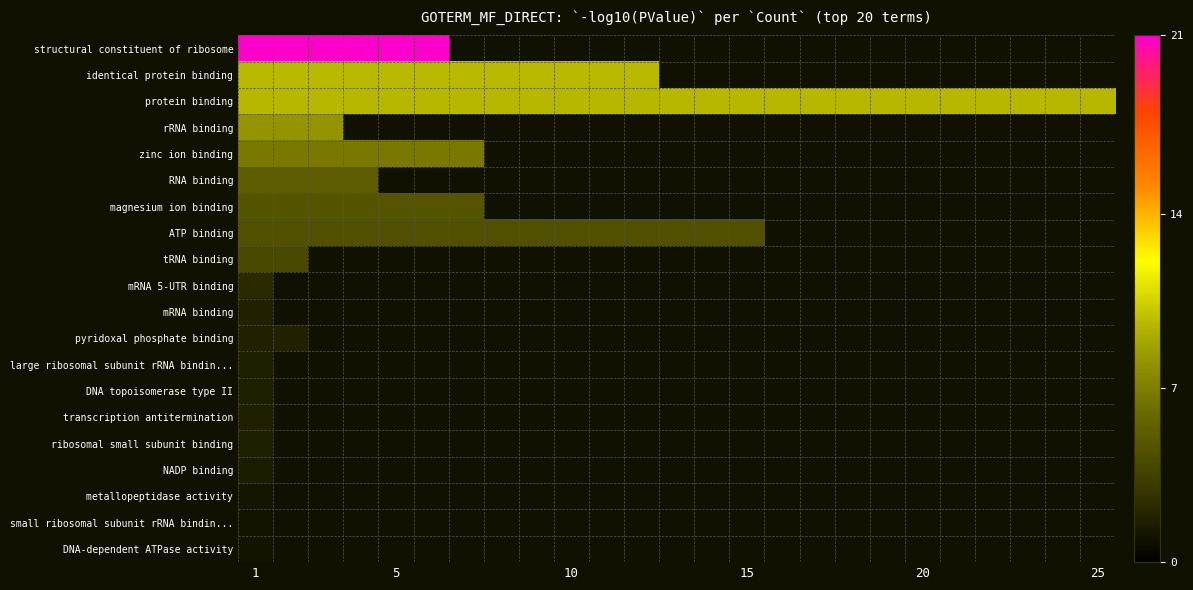

Which has a higher value, 10 or 25?

25